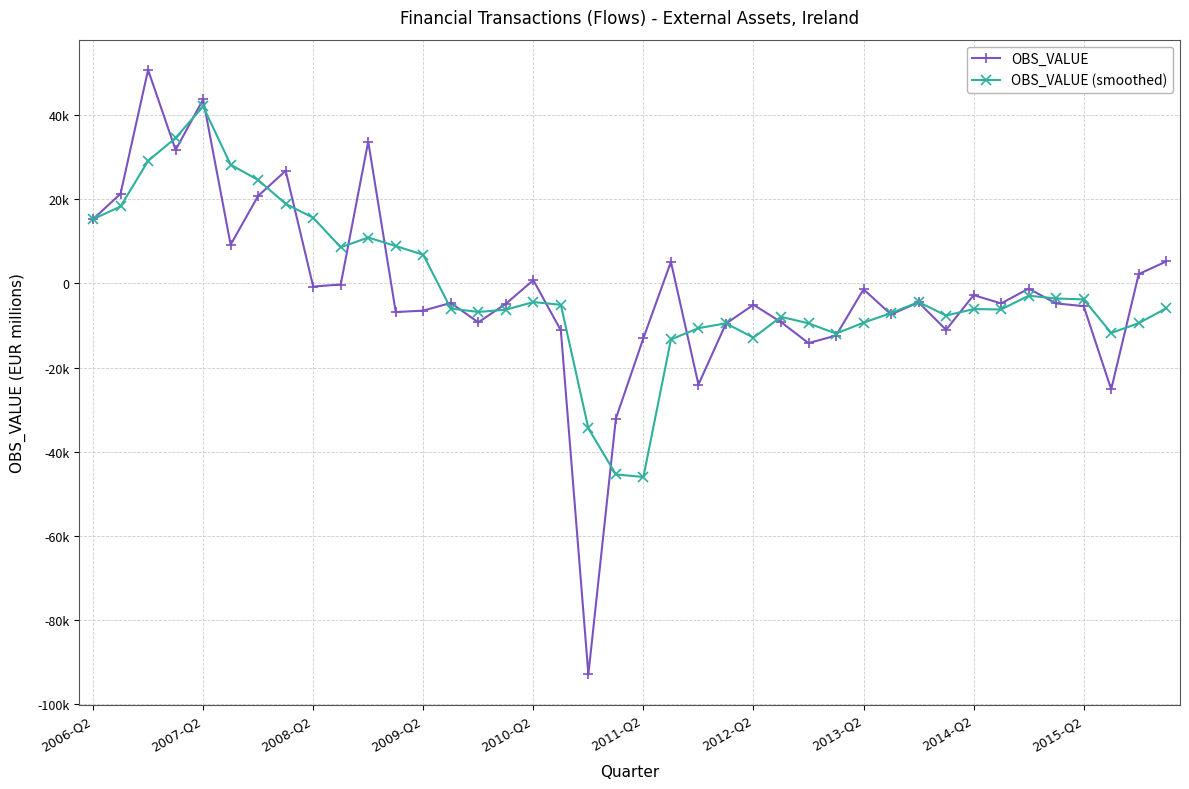

What is the maximum value for OBS_VALUE?

50823.8